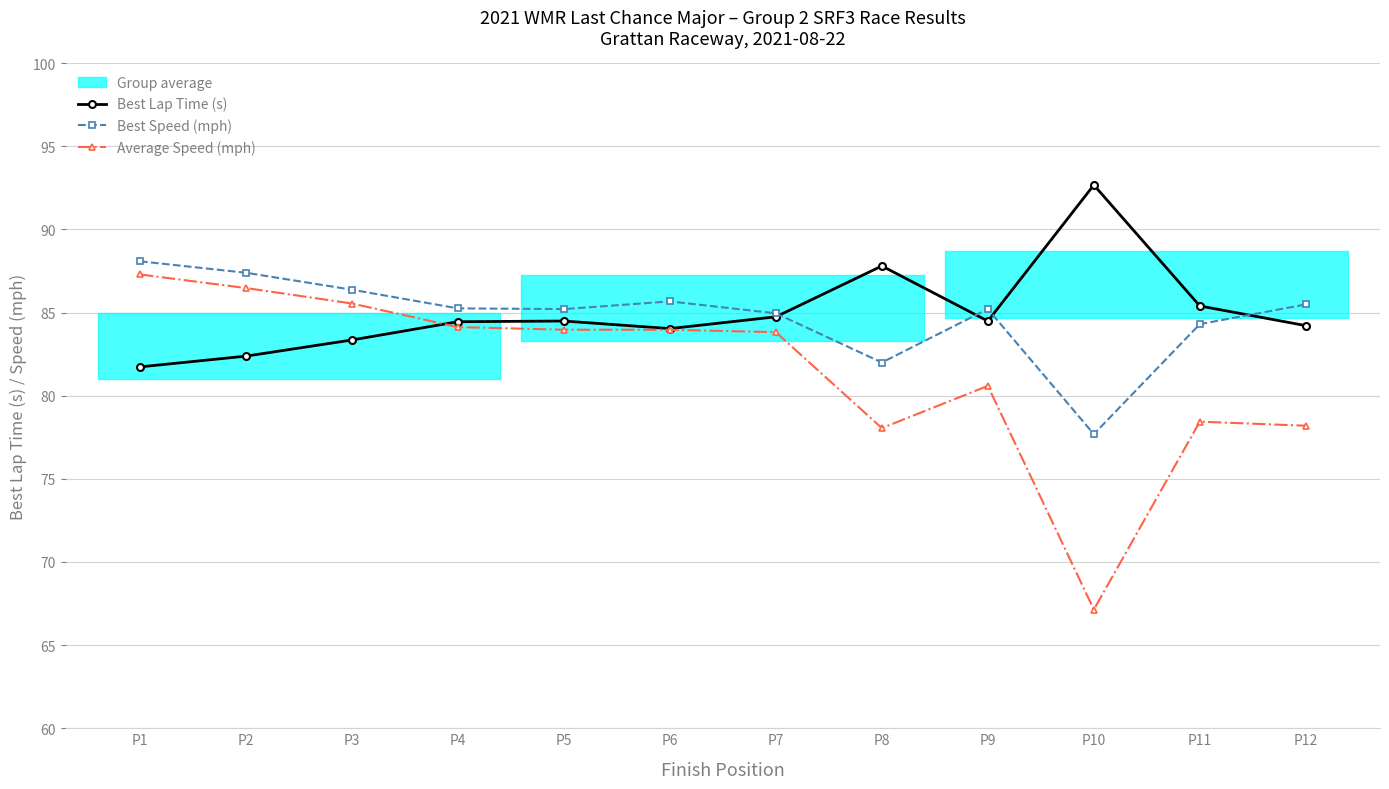

Reading left to right, what are all the values shown in this chart?

Best Lap Time (s): 81.7	82.4	83.4	84.5	84.5	84.0	84.7	87.8	84.5	92.7	85.4	84.2
Best Speed (mph): 88.1	87.4	86.4	85.3	85.2	85.7	85.0	82.0	85.2	77.7	84.3	85.5
Average Speed (mph): 87.3	86.5	85.5	84.1	84.0	84.0	83.8	78.1	80.6	67.1	78.4	78.2